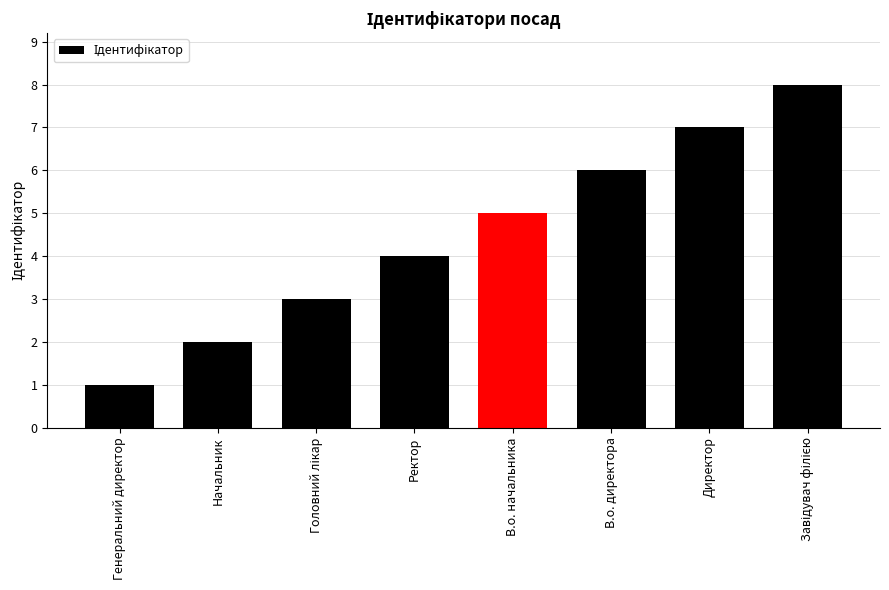

What is the label of the 8th bar from the right?

Генеральний директор